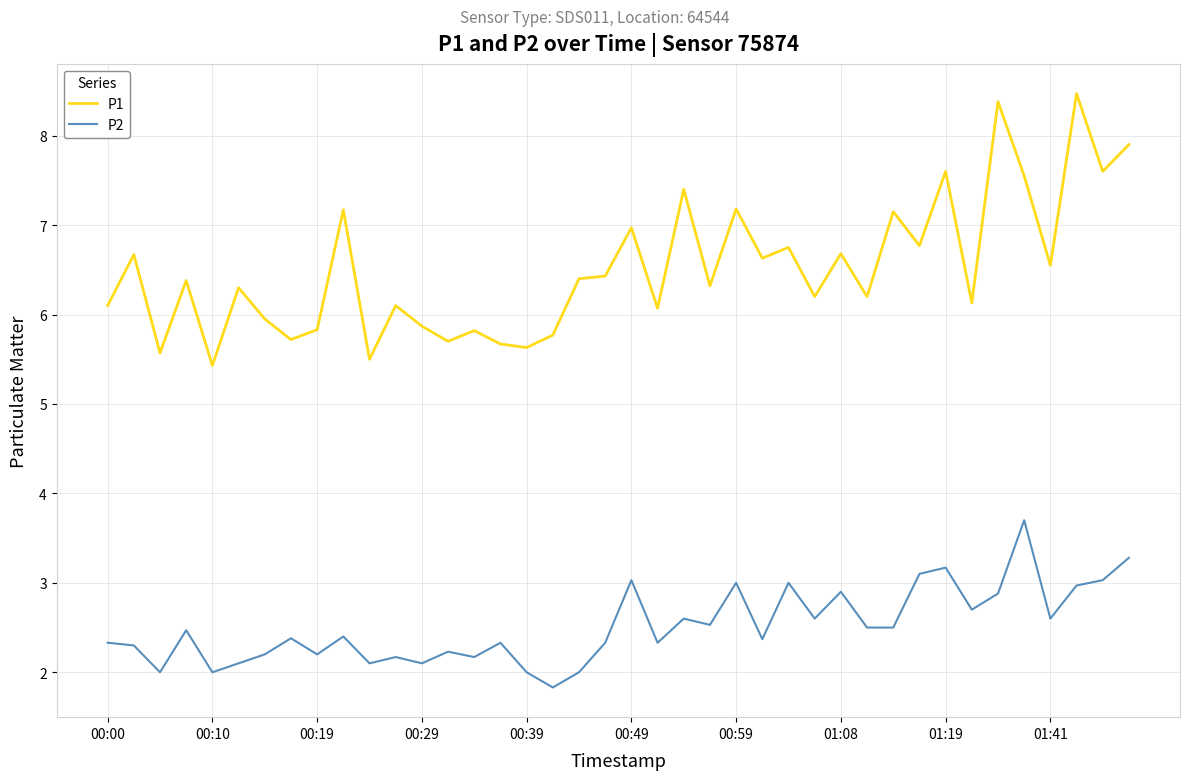

Which series has the largest total across all categories?

P1